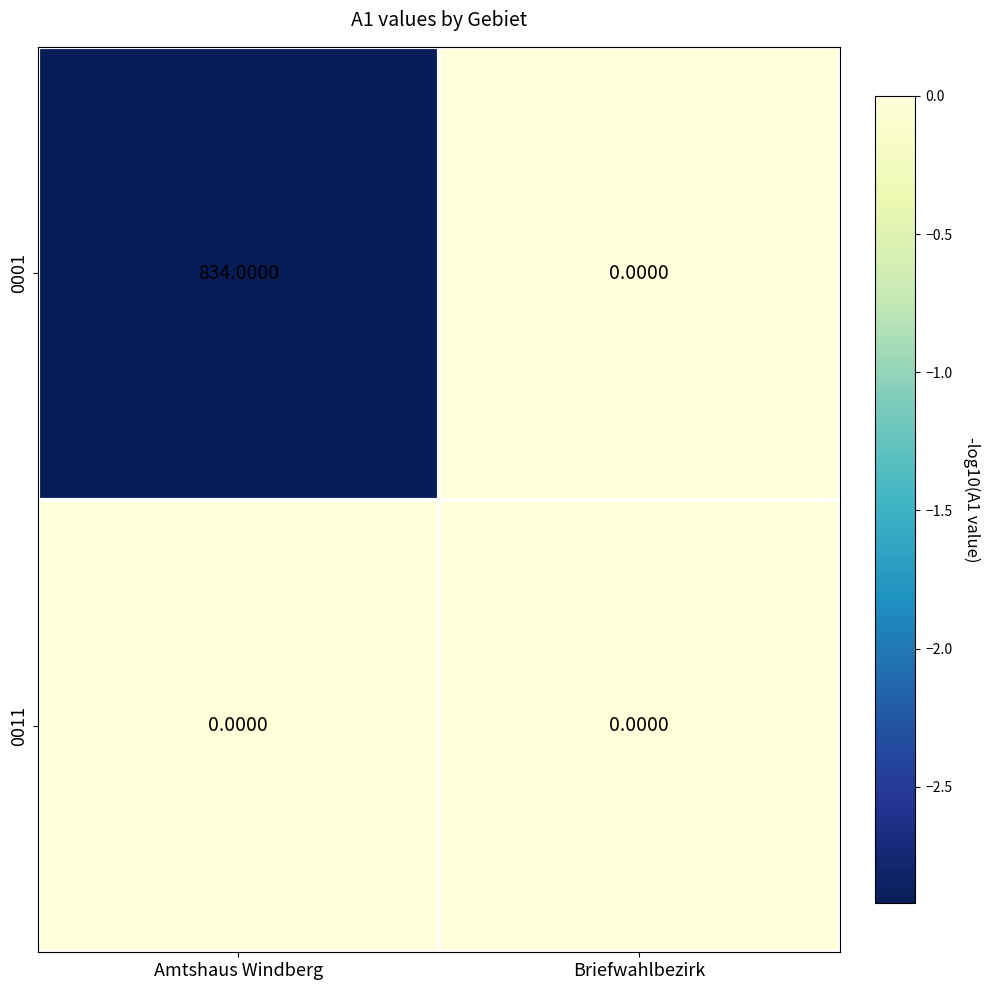

At which category does the chart reach its peak across all series?

Amtshaus Windberg